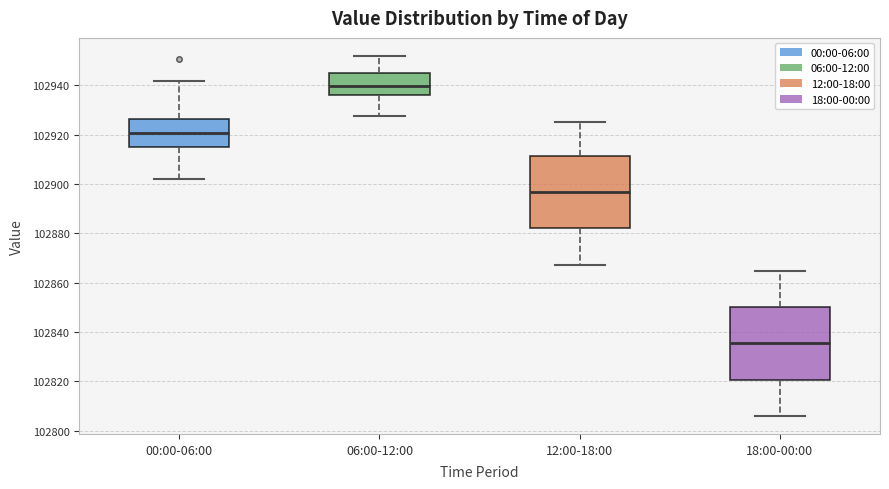

Reading left to right, transcribe this box plot: for each box, give where its median line is, the range the box spans, and where its two whiskers end, as read against the y-axis. The values are not printed on the chart, so give them approximately, as read against the axis.

00:00-06:00: median 102920, box 102914 to 102926, whiskers 102902 to 102942
06:00-12:00: median 102940, box 102936 to 102946, whiskers 102928 to 102952
12:00-18:00: median 102896, box 102882 to 102912, whiskers 102868 to 102926
18:00-00:00: median 102836, box 102820 to 102850, whiskers 102806 to 102864